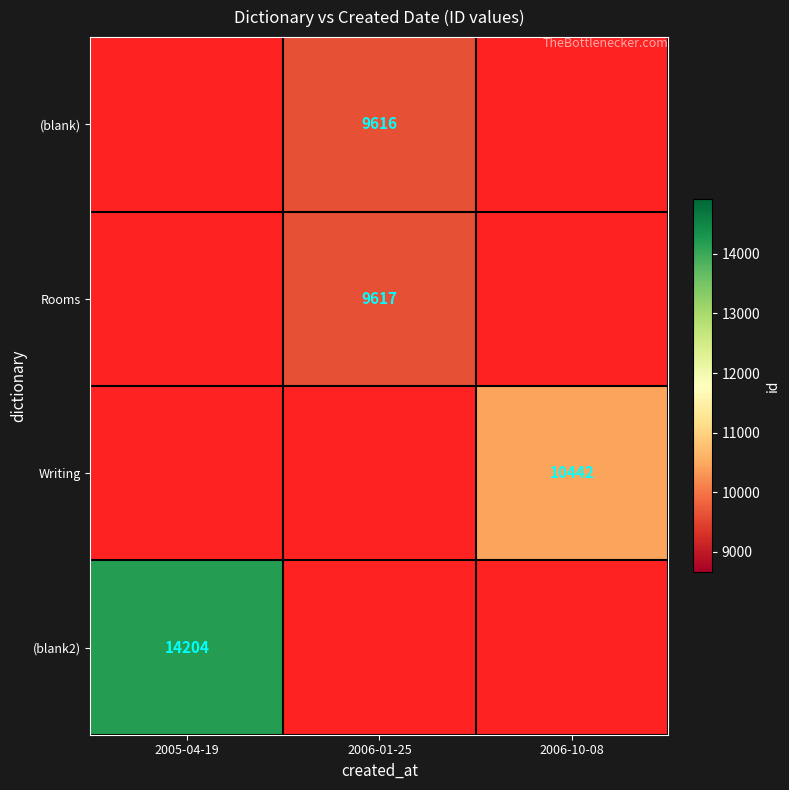

Which series has the widest spread of values?

(blank2)